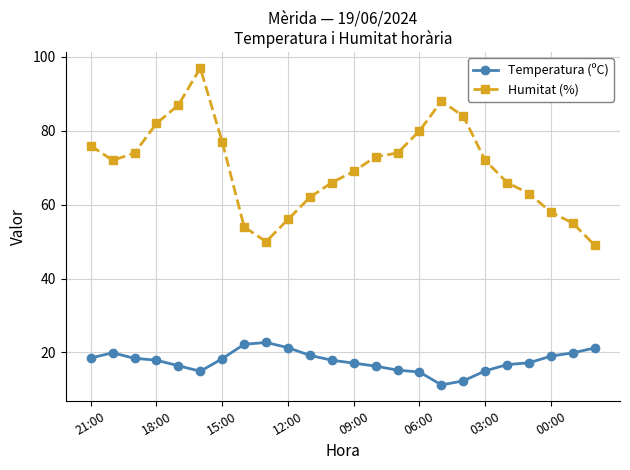

How many distinct data groups are displayed?

2